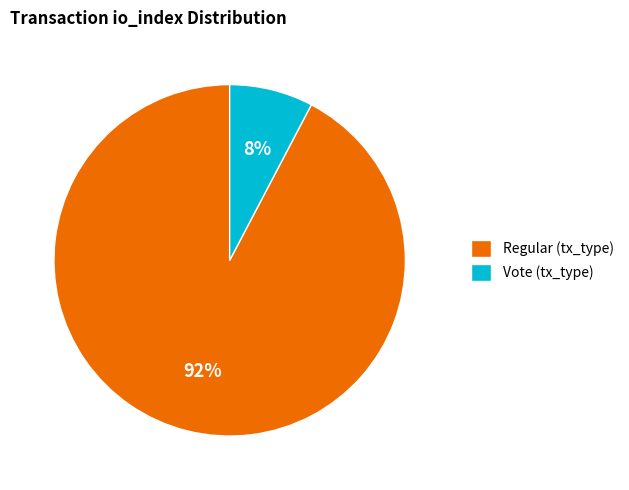

True or false: Regular (tx_type) accounts for 92% of the total.

True